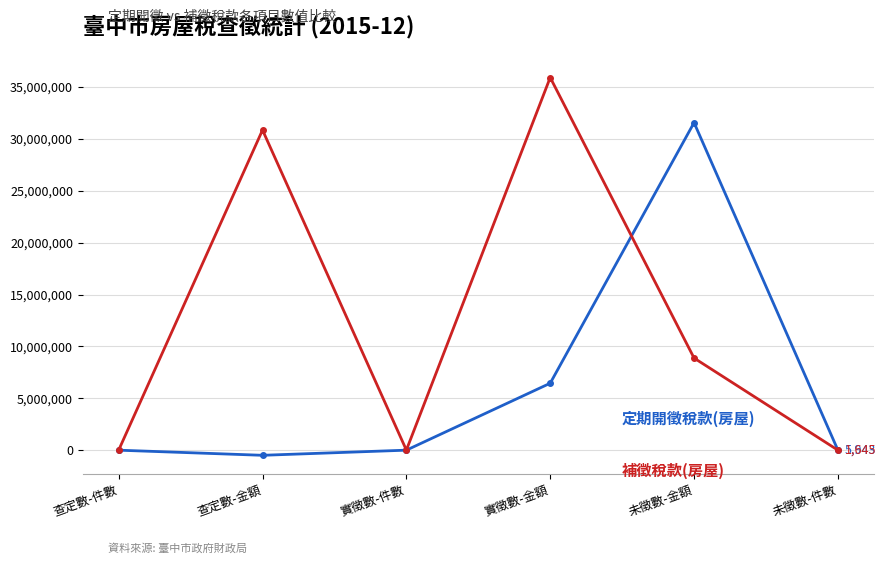

Which label corresponds to the largest value in the chart?

實徵數-金額